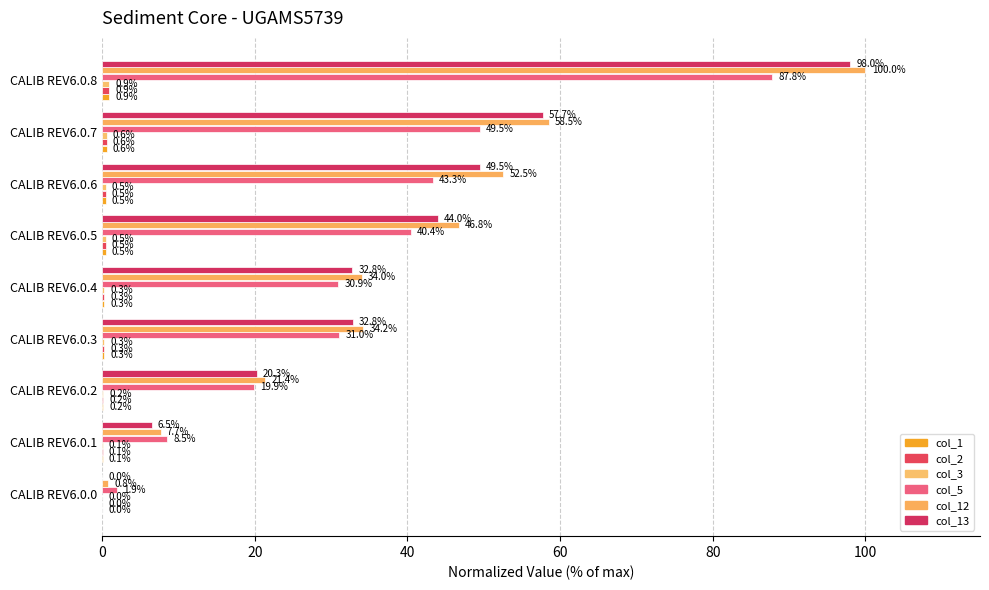

What is the sum of all col_12 values?

355.9